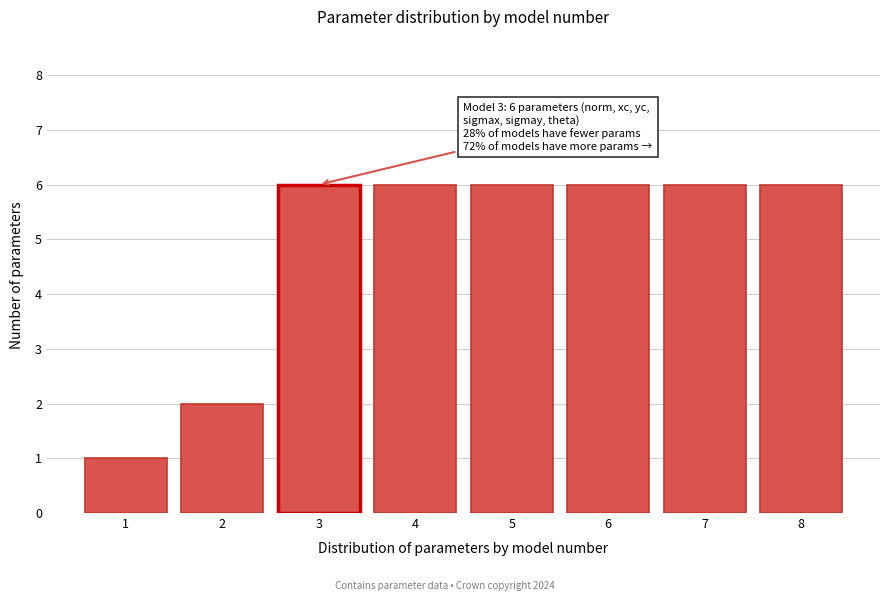

Reading left to right, what are all the values shown in this chart?

1=1	2=2	3=6	4=6	5=6	6=6	7=6	8=6